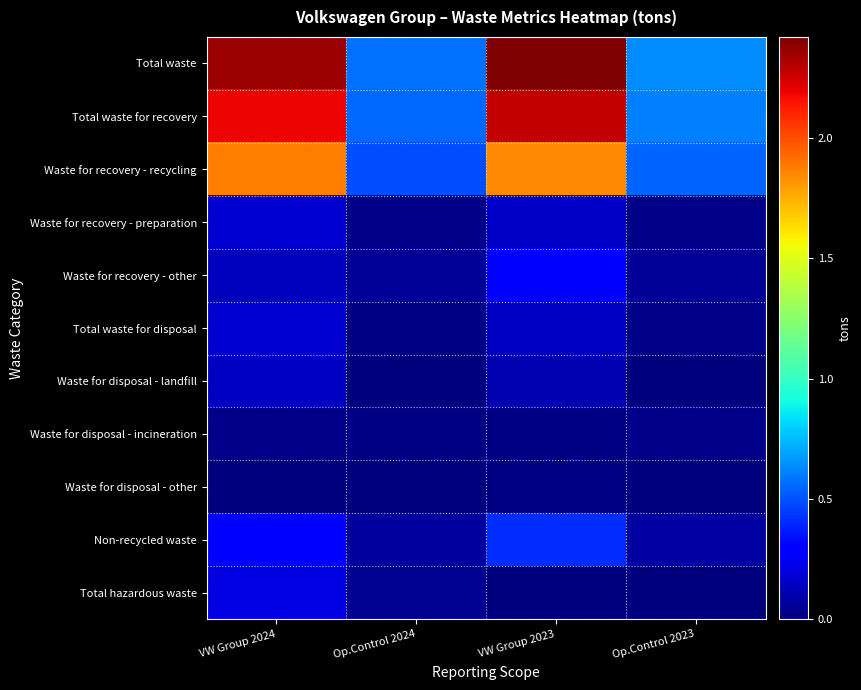

Which series has the largest range (max minus min)?

Total waste